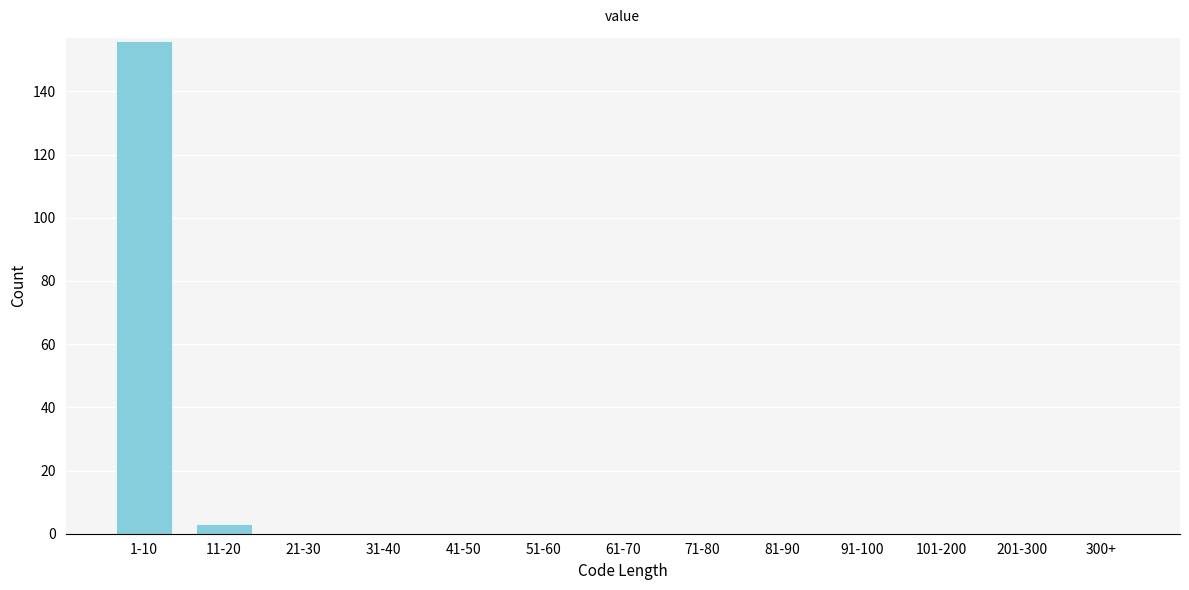

Reading right to left, extract all data points from this chart.

300+=0	201-300=0	101-200=0	91-100=0	81-90=0	71-80=0	61-70=0	51-60=0	41-50=0	31-40=0	21-30=0	11-20=3	1-10=156